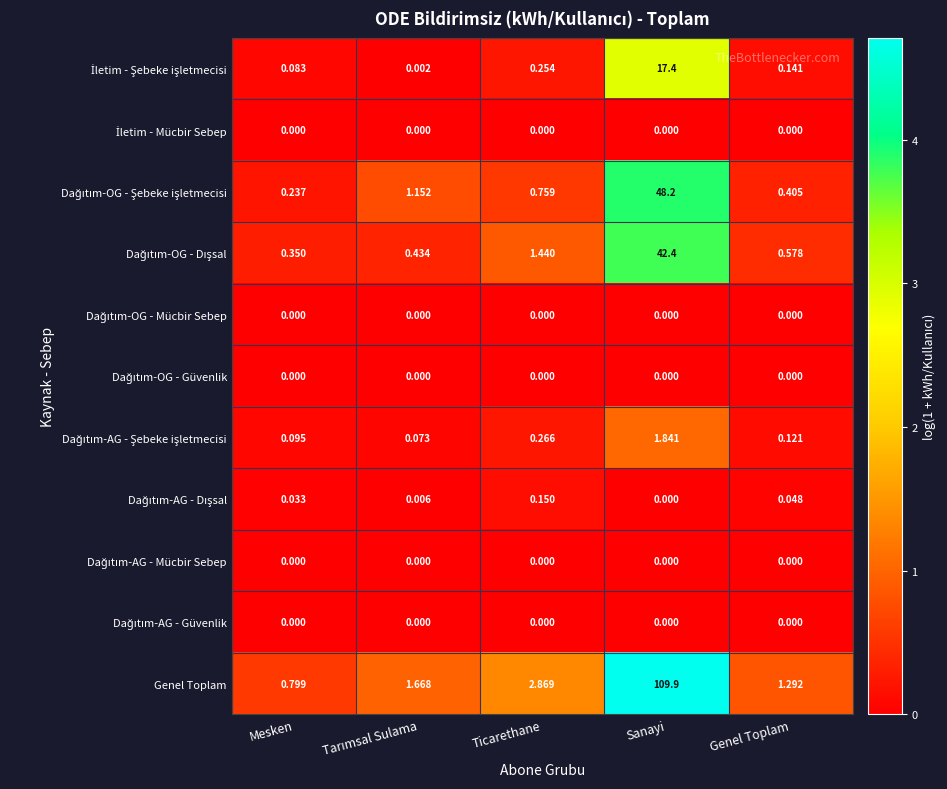

Which series has the largest total across all categories?

Genel Toplam